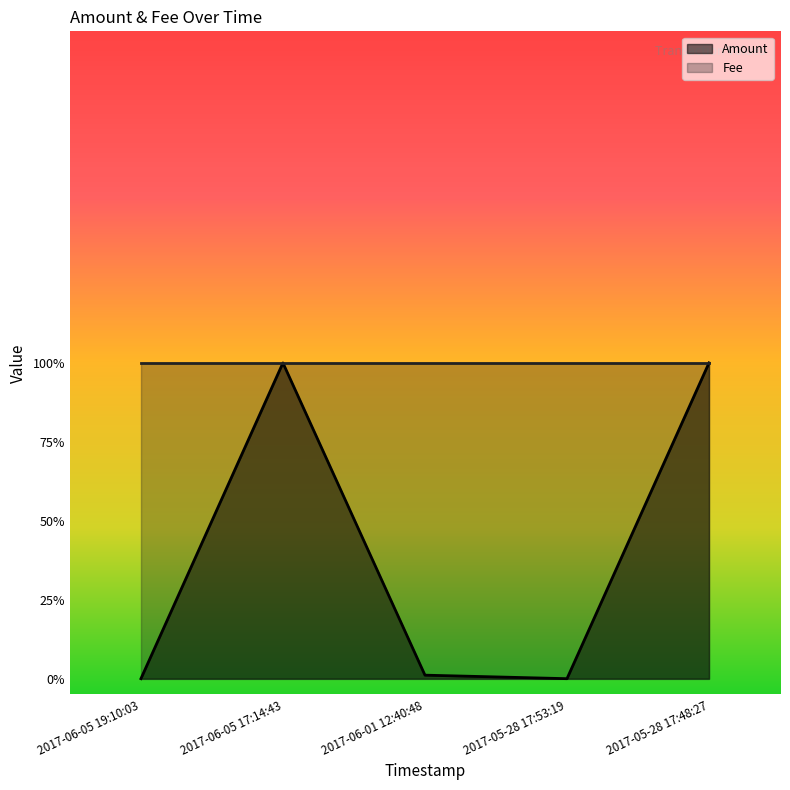

Is it true that Fee equals 1.0 at 2017-06-05 17:14:43?

True